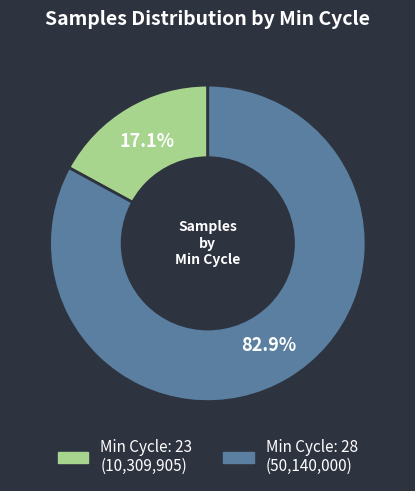

Does any single category account for the majority?

Yes